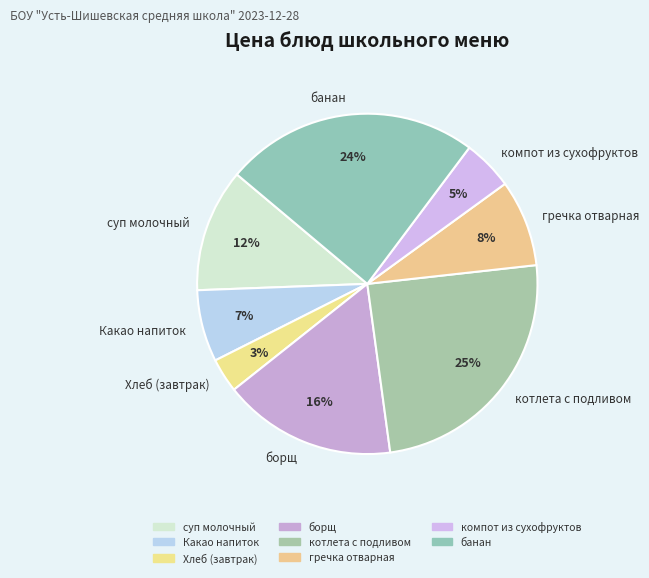

How many segments does this pie chart have?

8